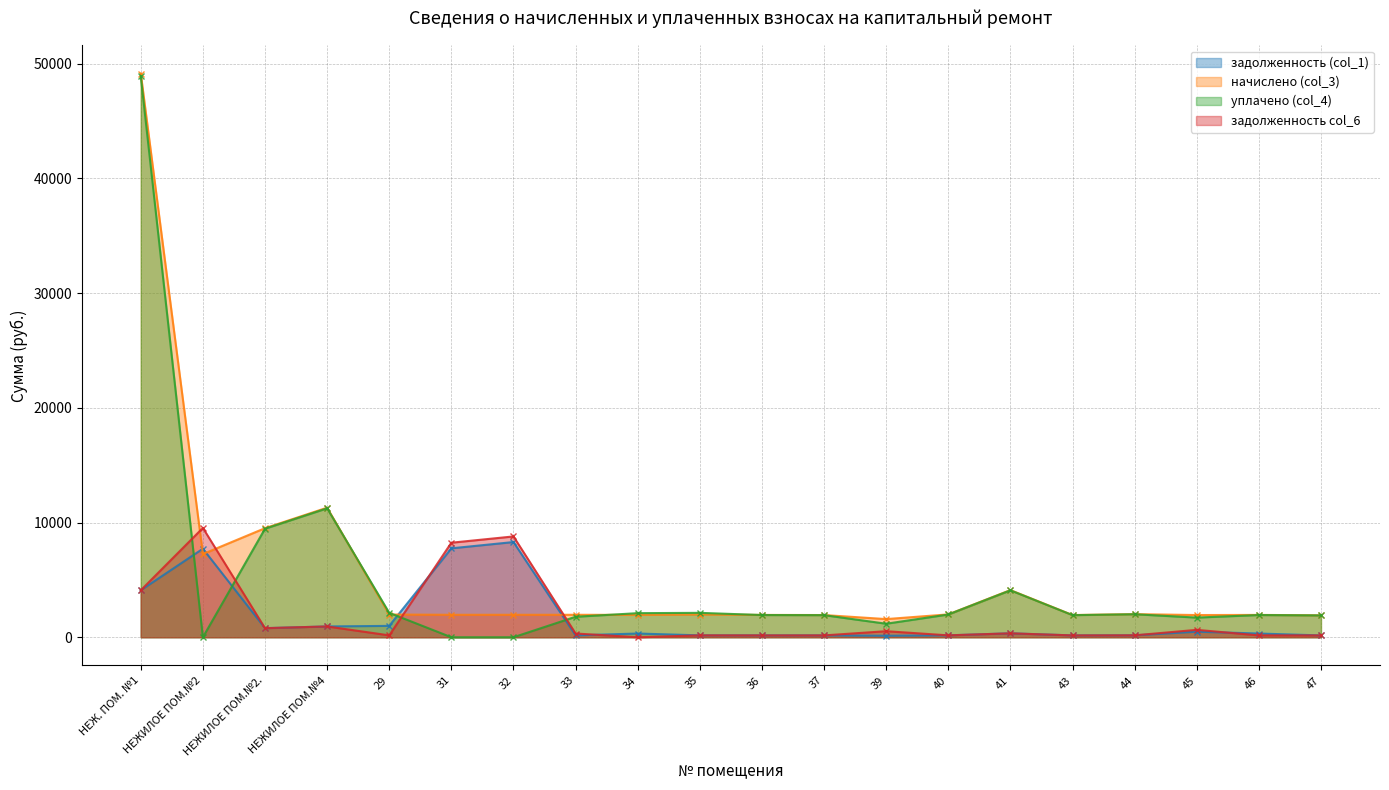

List the series in order of their peak value, highest first.

начислено (col_3), уплачено (col_4), задолженность col_6, задолженность (col_1)